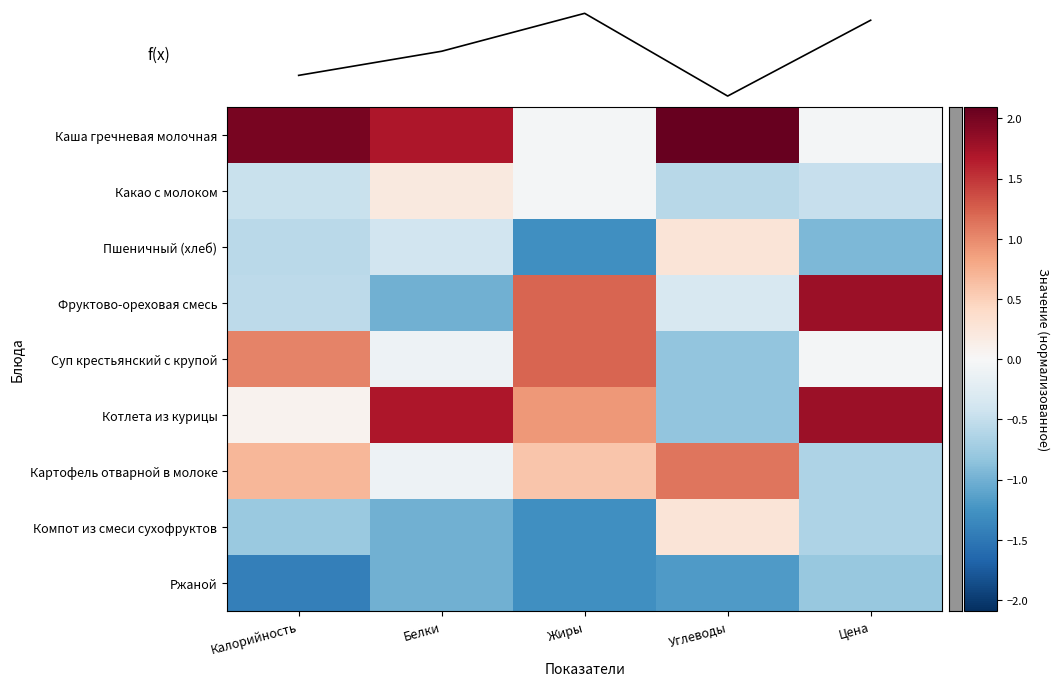

What is the sum of the Пшеничный (хлеб) values at Белки and Углеводы?

-0.1